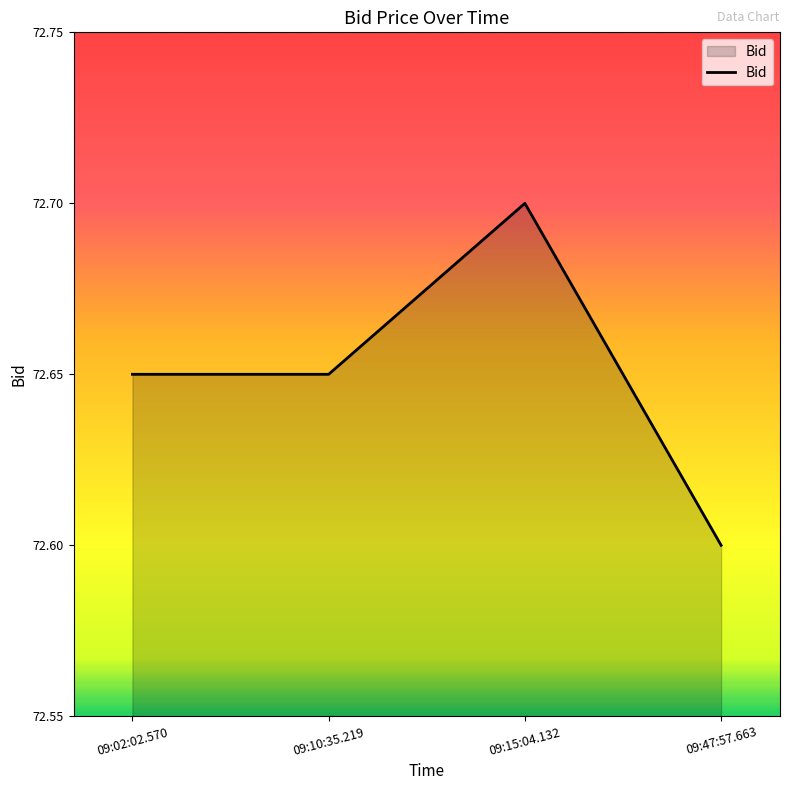

What is the difference between the maximum and minimum values?

0.1